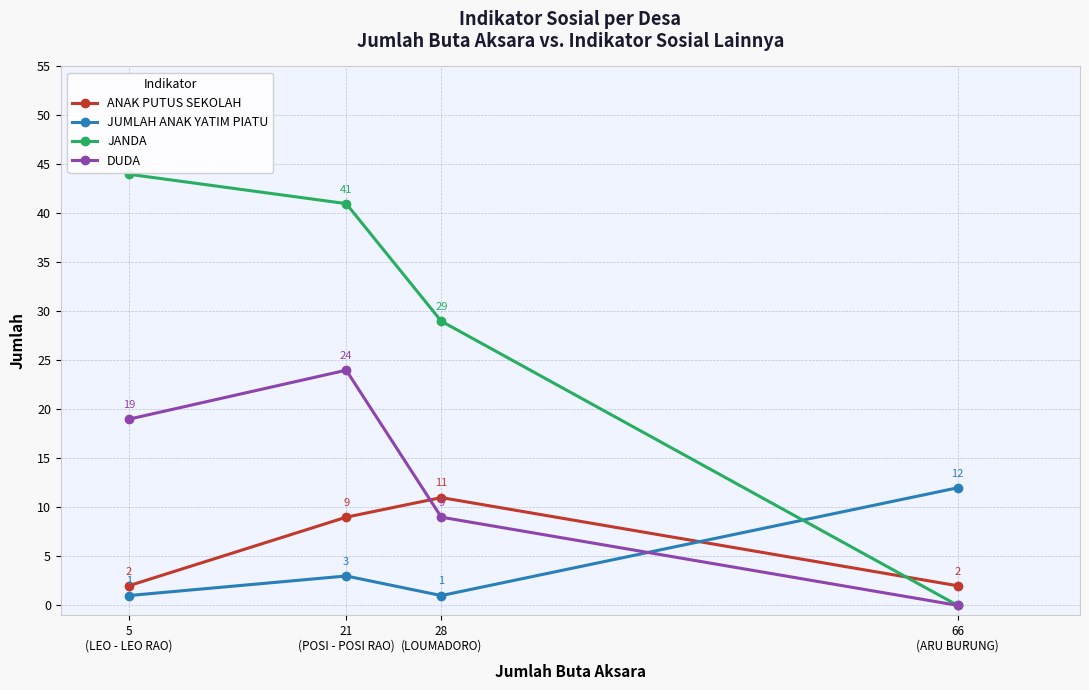

Is this an area chart (filled region under the line)?

No